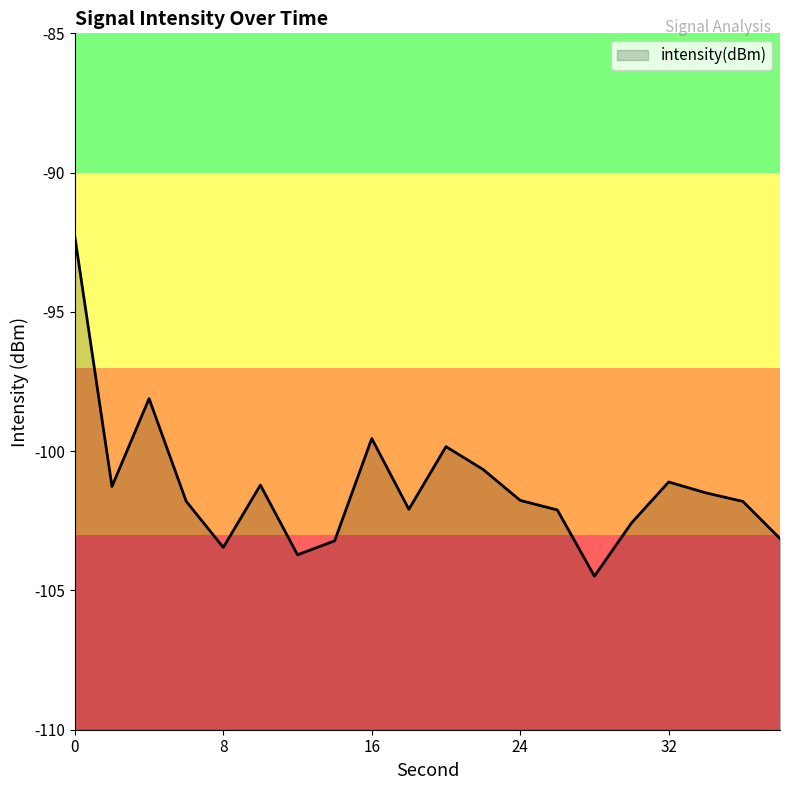

What is the smallest value displayed?

-104.5